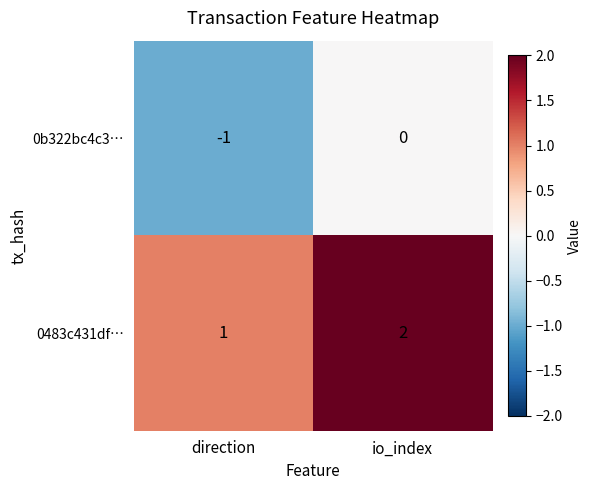

How many distinct data groups are displayed?

2